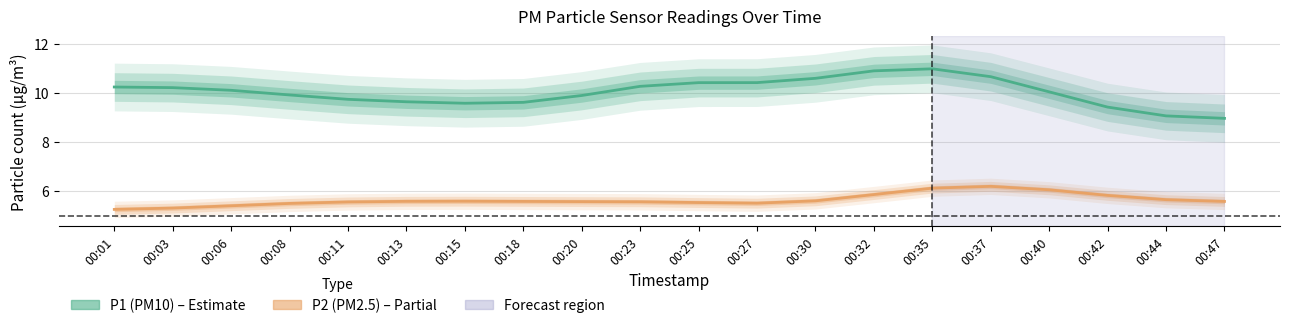

True or false: P2 (PM2.5) and P1 (PM10) intersect in this chart.

False